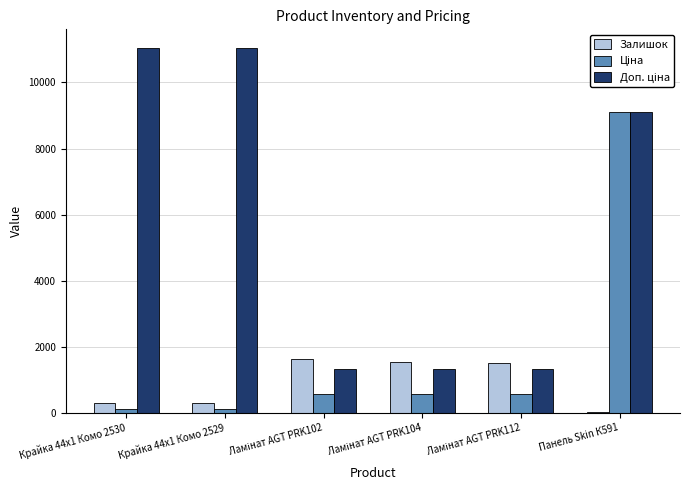

At which category is the sum across all series the highest?

Панель Skin К591